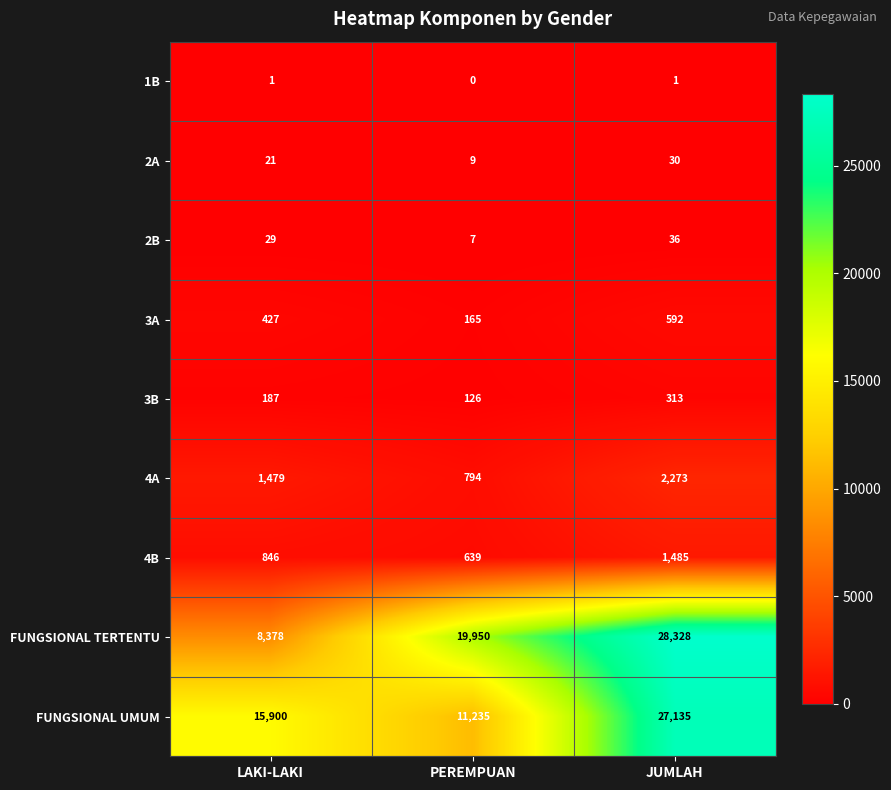

The value of 1B at LAKI-LAKI is 1. True or false?

True